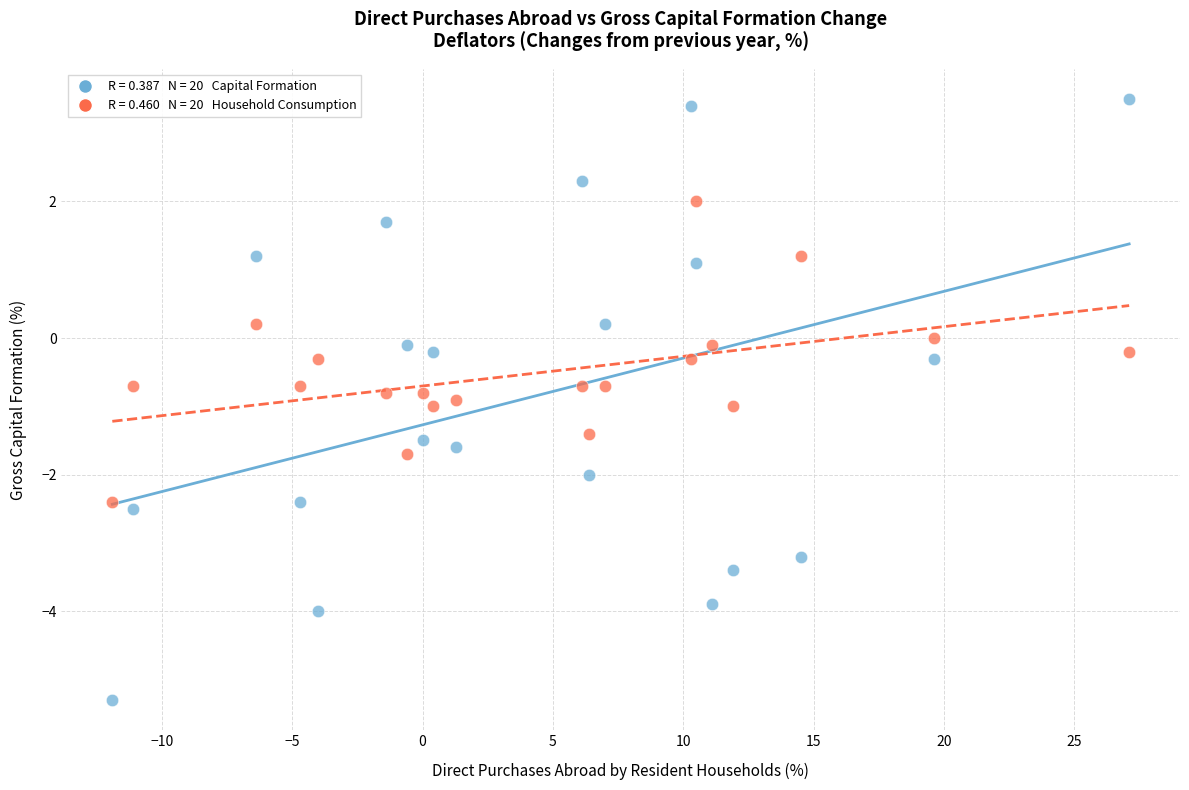

Across all data points, what is the range of Y values (max minus min)?

8.8